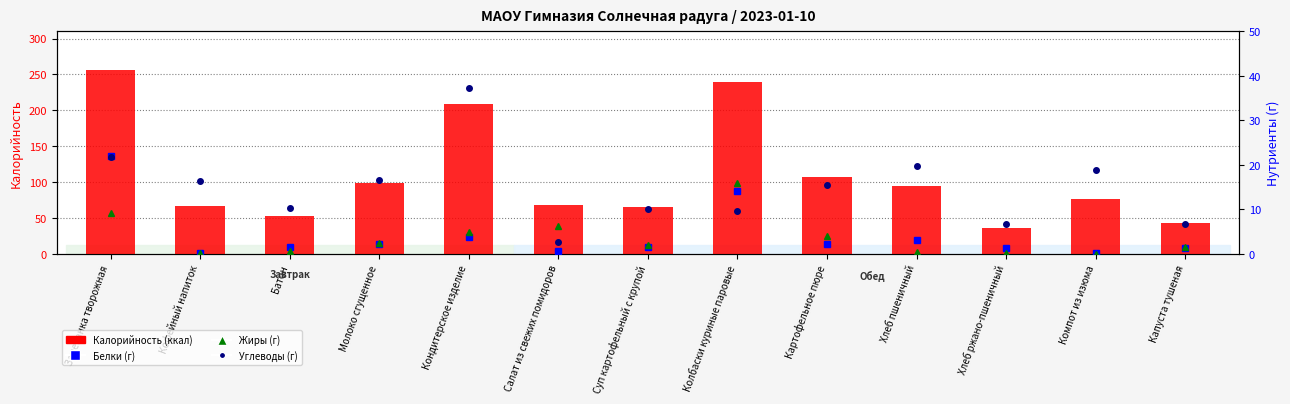

True or false: Углеводы has a value of 15.5 at Батон.

False